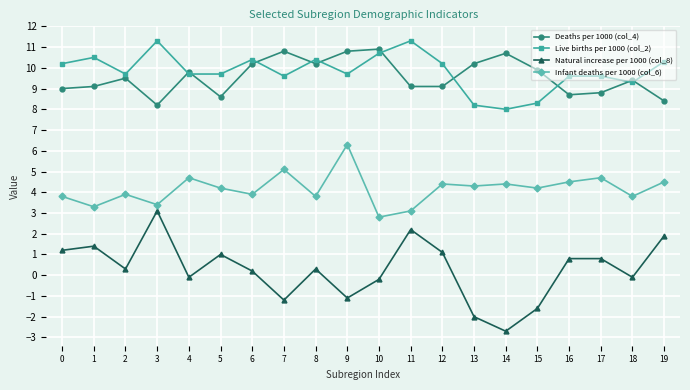

At which category does Live births per 1000 (col_2) reach its first local valley?

2